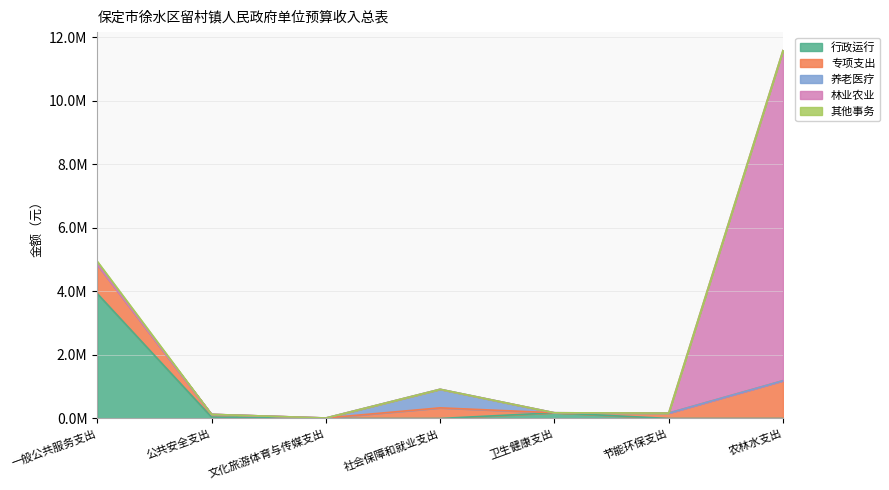

What is the maximum value shown in the chart?

10387538.6